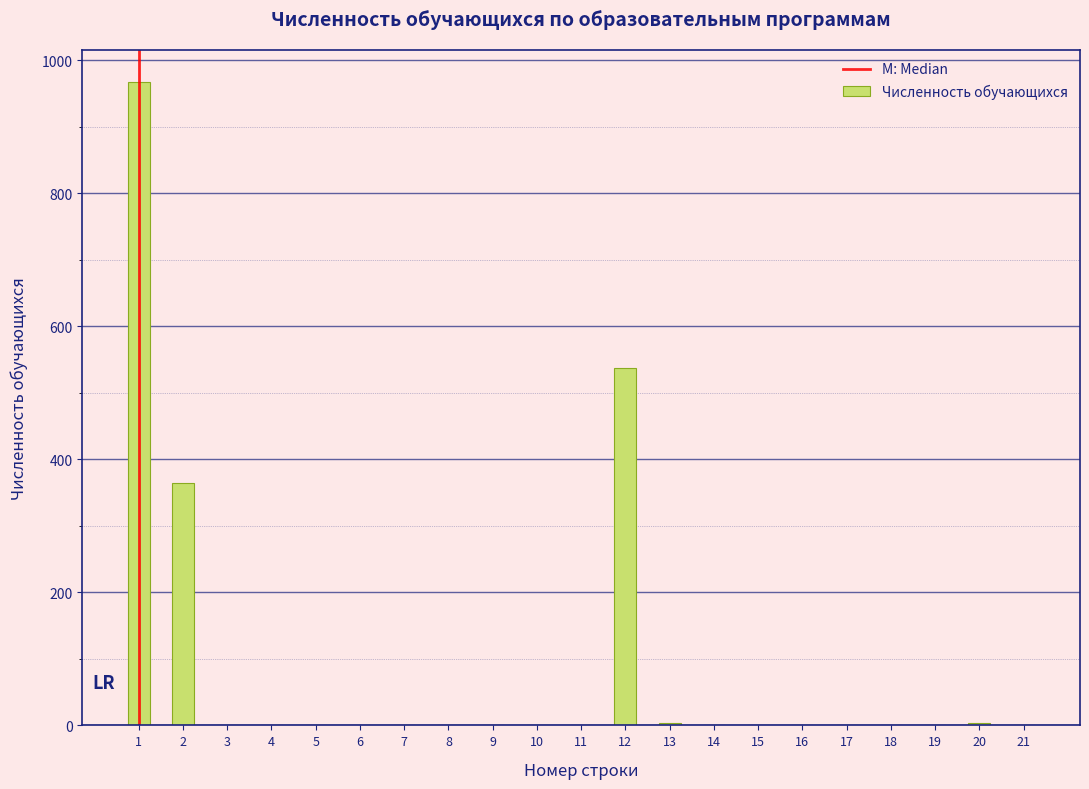

What is the sum of all values?

1877